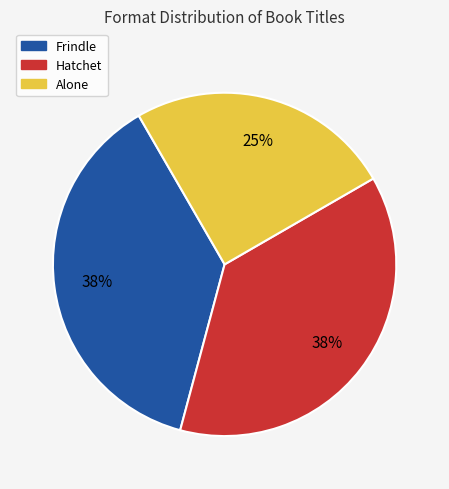

True or false: Hatchet accounts for 37% of the total.

True